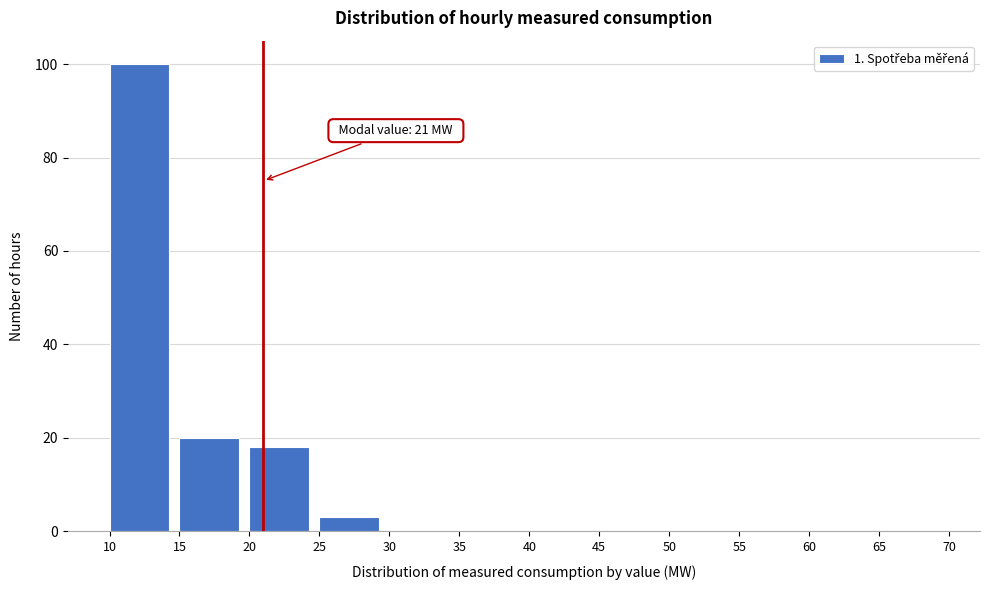

Which range on the x-axis has the tallest bar?

10 to 15